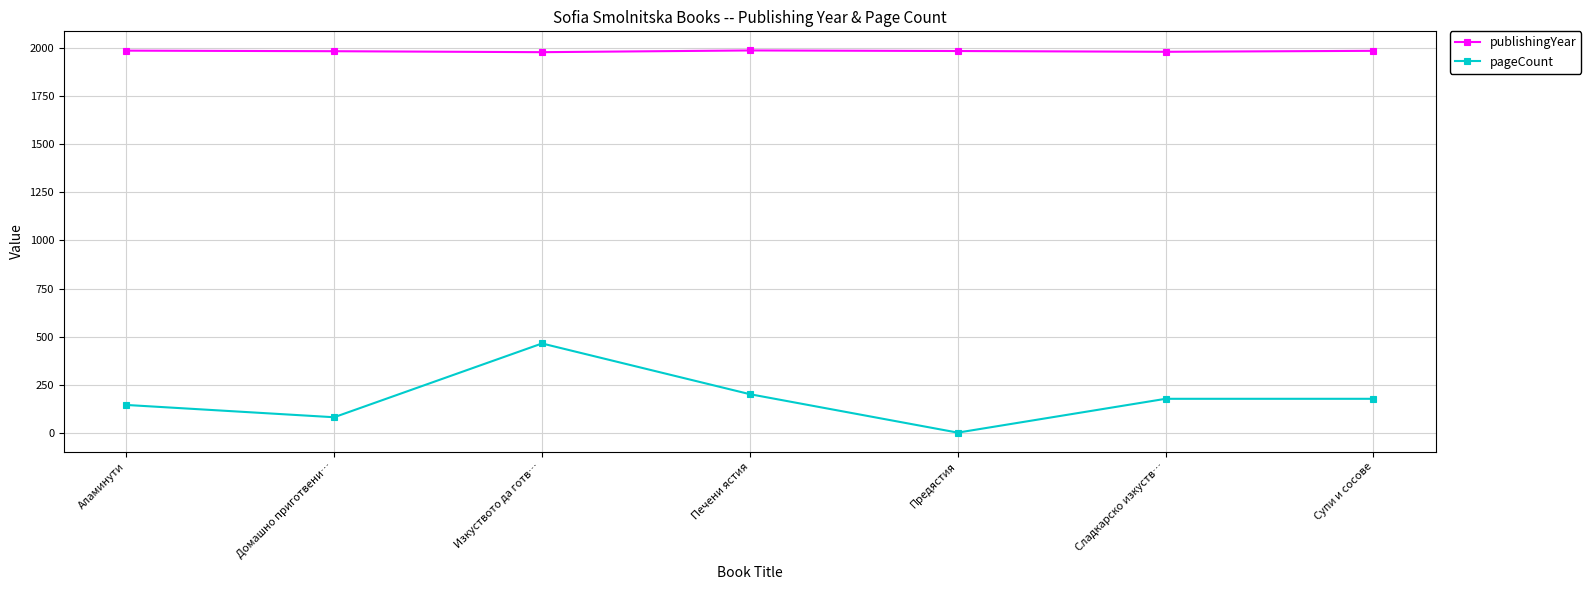

What is the lowest value of the publishingYear series?

1980